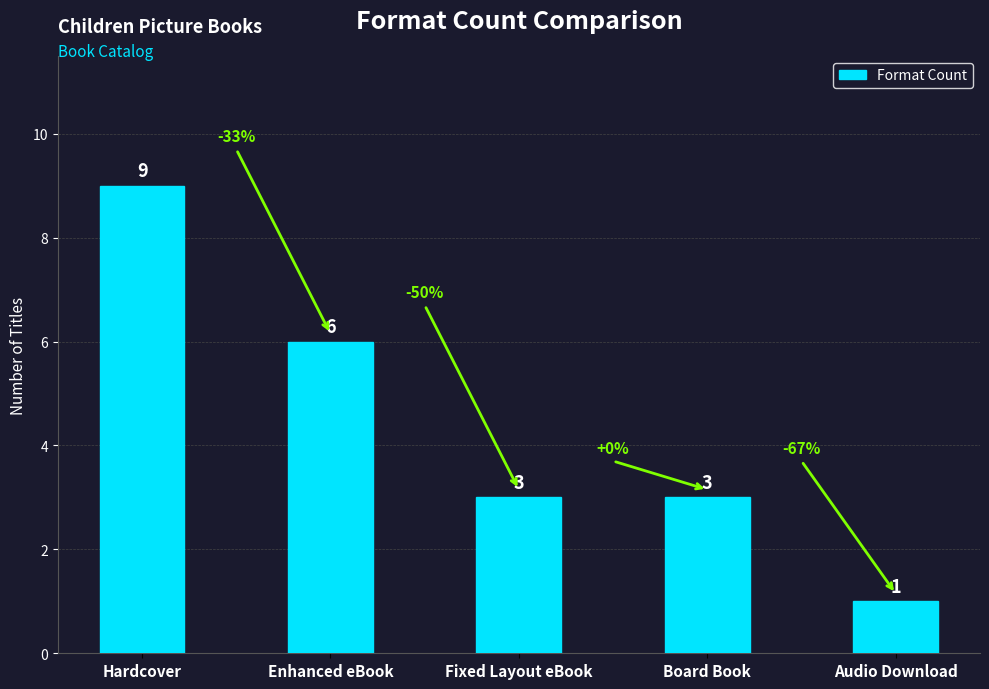

How many categories are shown in the chart?

5